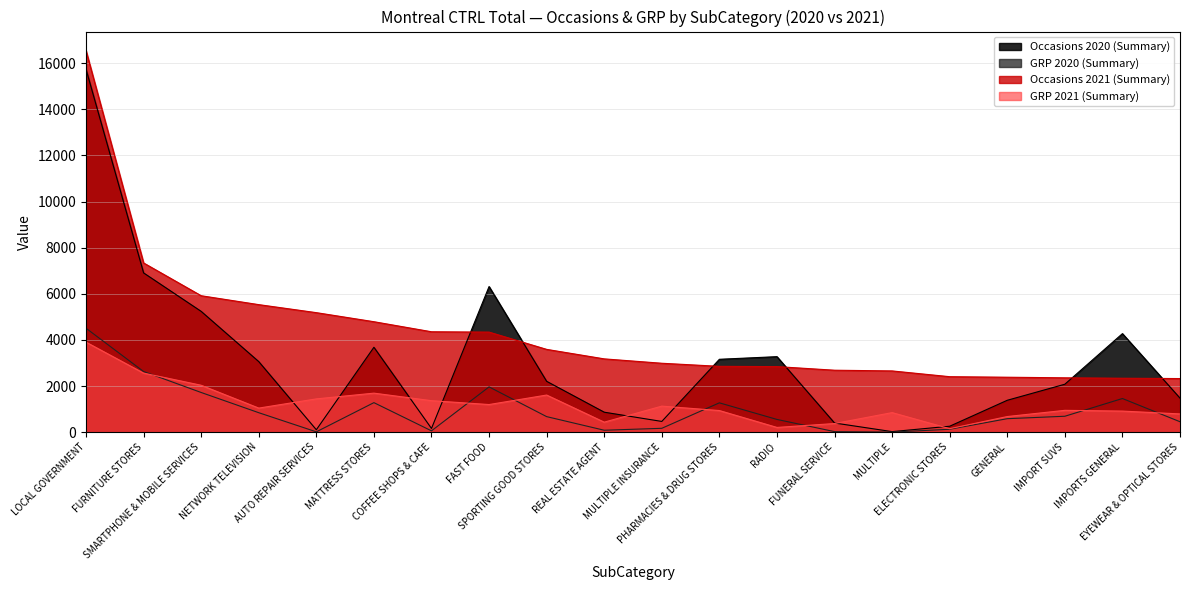

Between RADIO and EYEWEAR & OPTICAL STORES, which series saw the biggest shift?

Occasions 2020 (Summary)